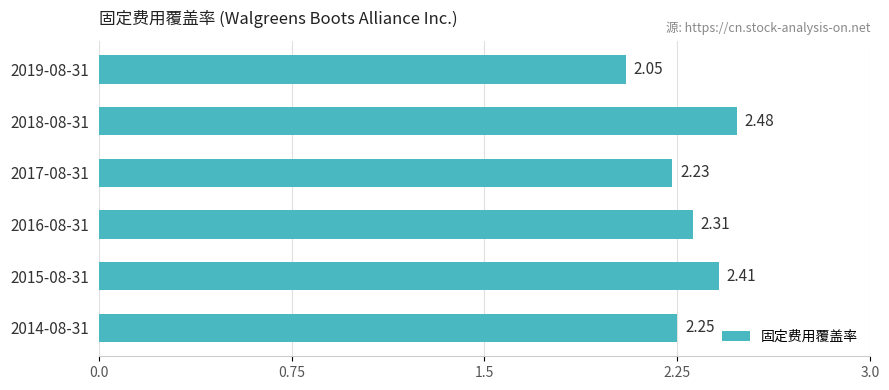

Which has a higher value, 2014-08-31 or 2016-08-31?

2016-08-31